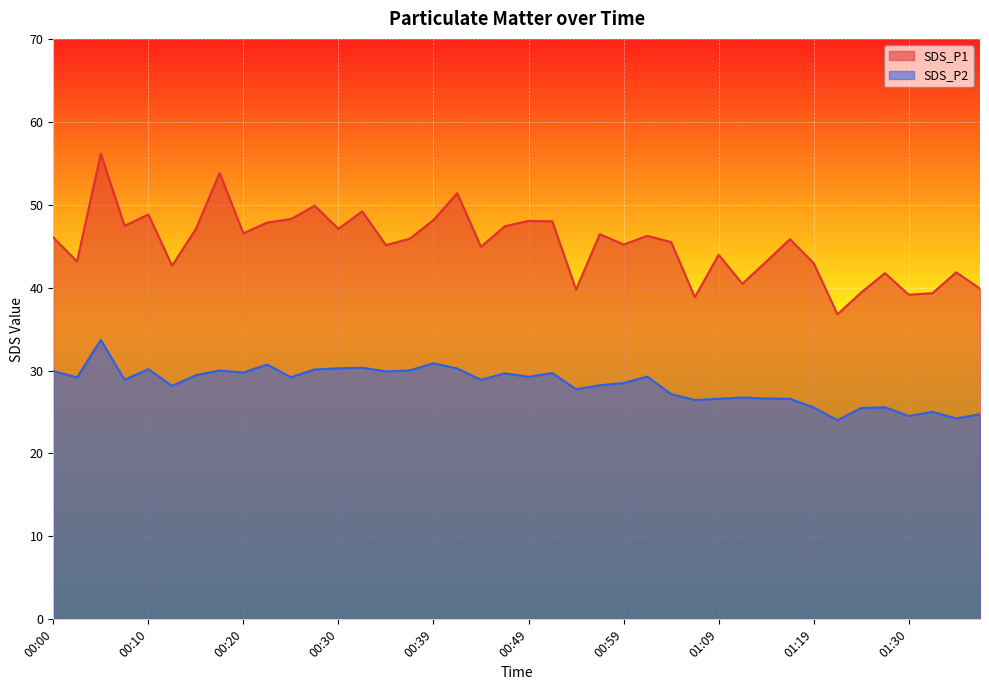

True or false: SDS_P2 and SDS_P1 intersect in this chart.

False